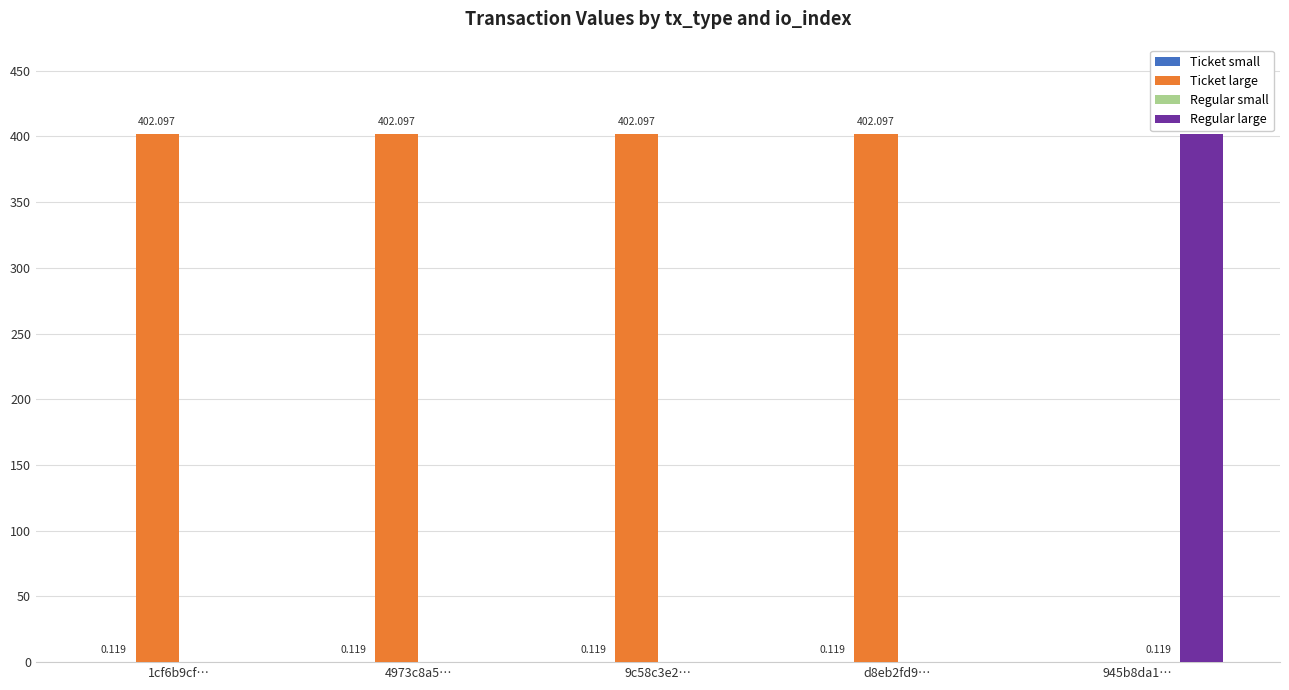

Which series has the largest total across all categories?

Ticket large